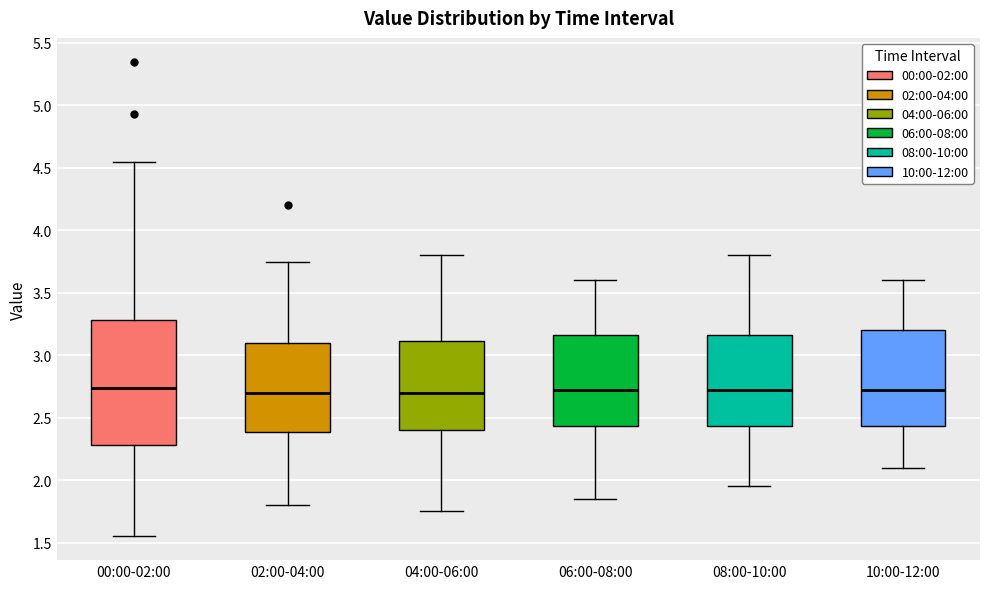

Where does the lower whisker of the box for 00:00-02:00 end on the y-axis? The values are not printed on the chart, so give them approximately, as read against the axis.

1.55